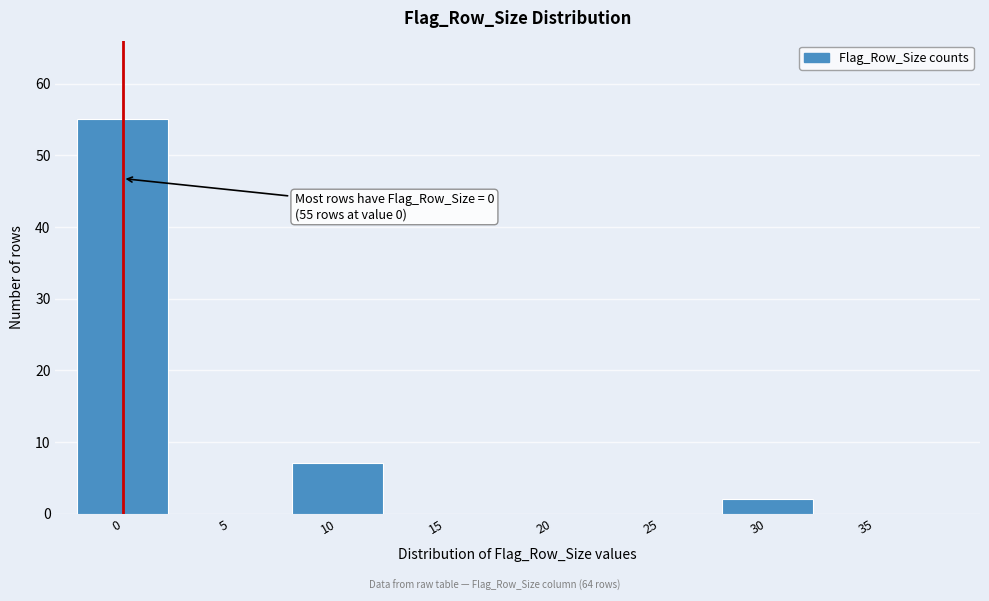

Reading left to right, list all the values displayed in this chart.

0=55	5=0	10=7	15=0	20=0	25=0	30=2	35=0